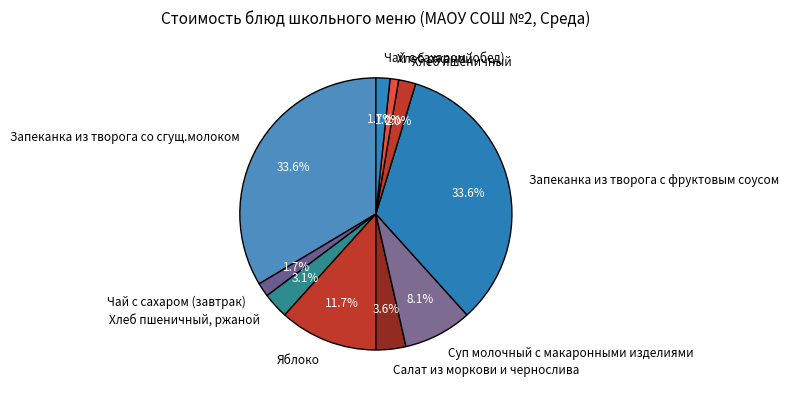

Which slice is the smallest?

Хлеб ржаной